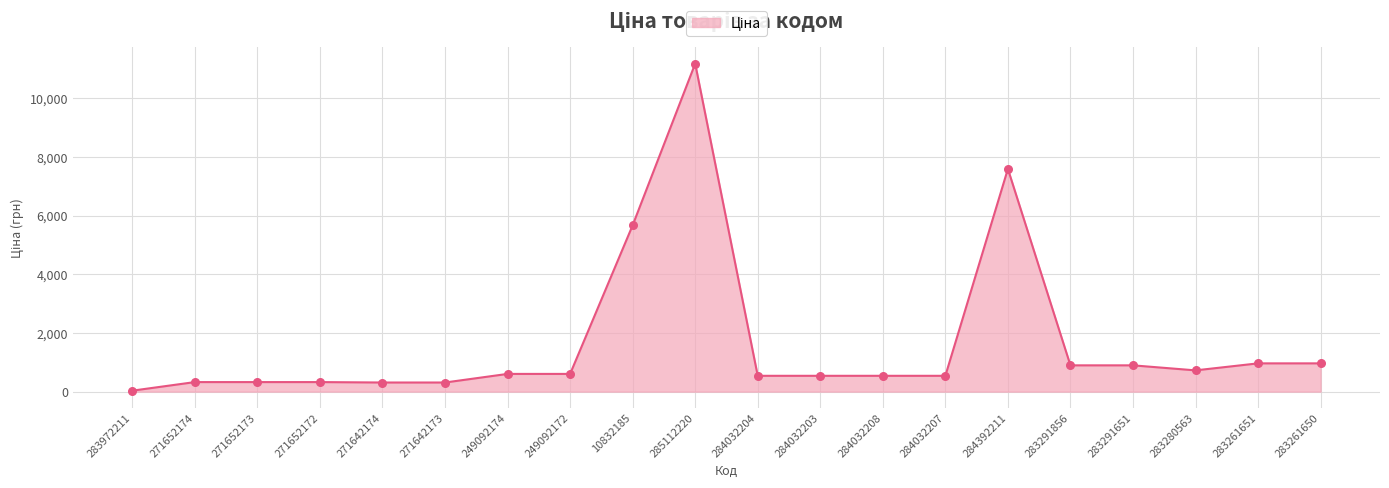

What is the change in value from 249092172 to 283291651?

+292.2